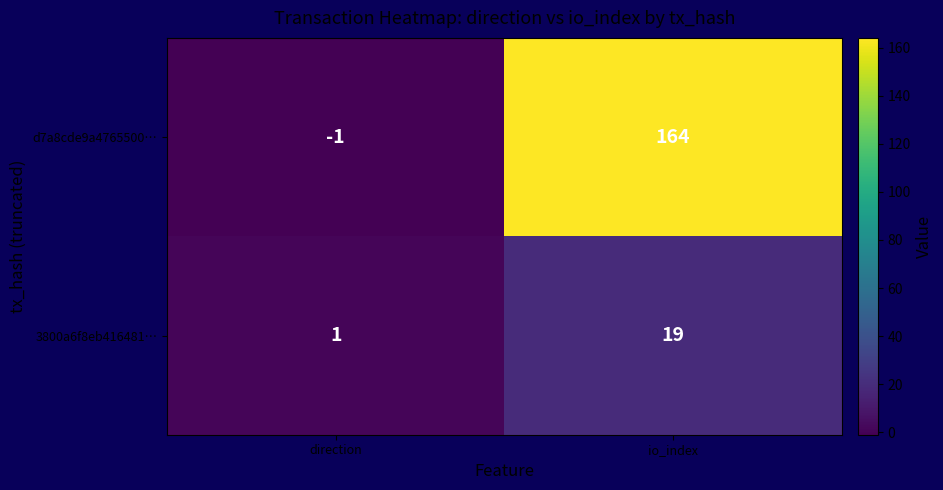

What is the approximate value of 3800a6f8eb416481… at io_index?

19